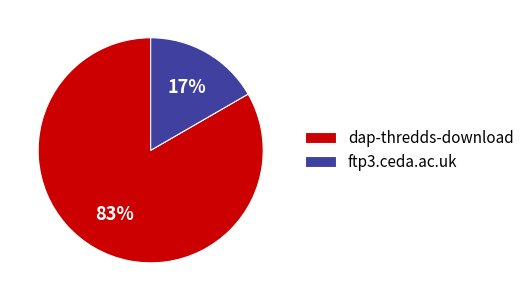

What is the smallest slice in the pie chart?

ftp3.ceda.ac.uk